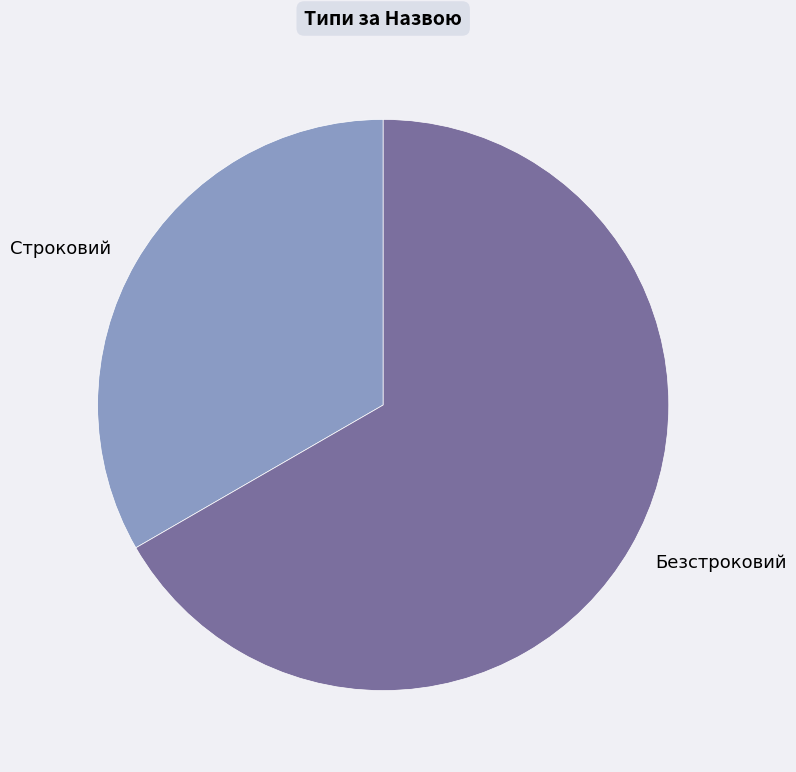

Approximately how many times larger is the value at Безстроковий compared to Строковий?

2.0